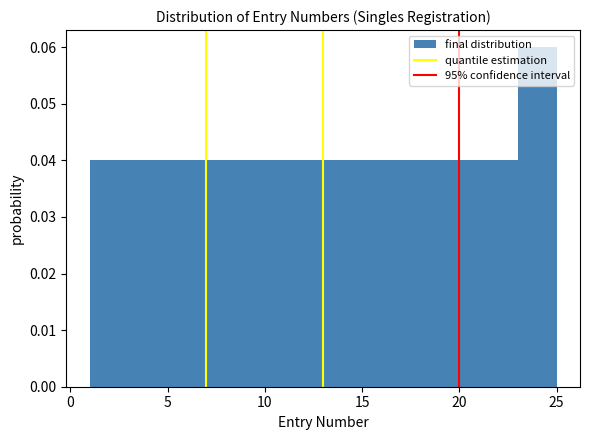

Reading left to right, list every bar in this chart as the range it spans on the x-axis followed by its height. The values are not printed on the chart, so give them approximately, as read against the axis.

1 to 3: 0.04
3 to 5: 0.04
5 to 7: 0.04
7 to 9: 0.04
9 to 11: 0.04
11 to 13: 0.04
13 to 15: 0.04
15 to 17: 0.04
17 to 19: 0.04
19 to 21: 0.04
21 to 23: 0.04
23 to 25: 0.06